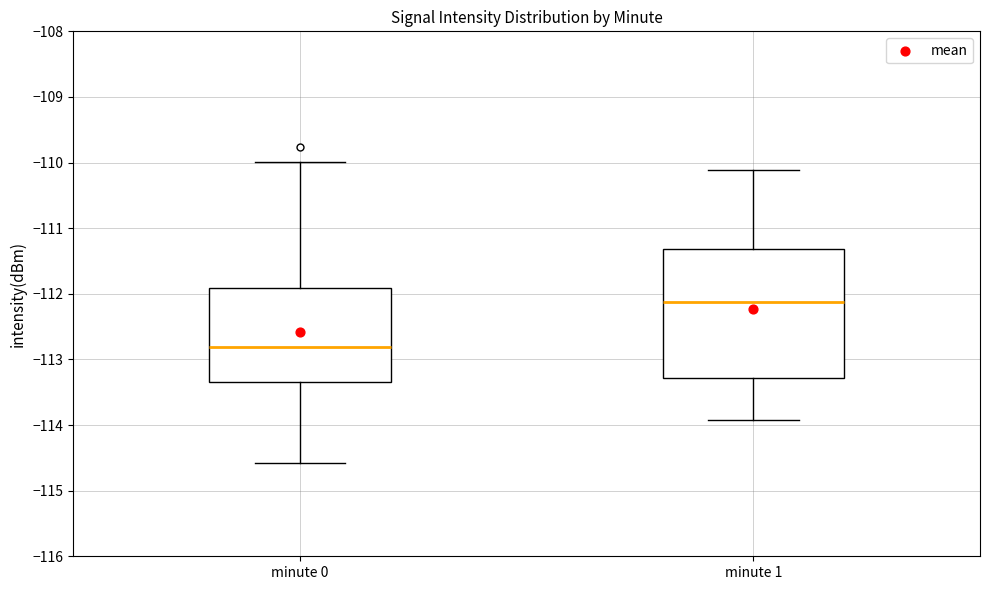

Which box's median line is the highest?

minute 1